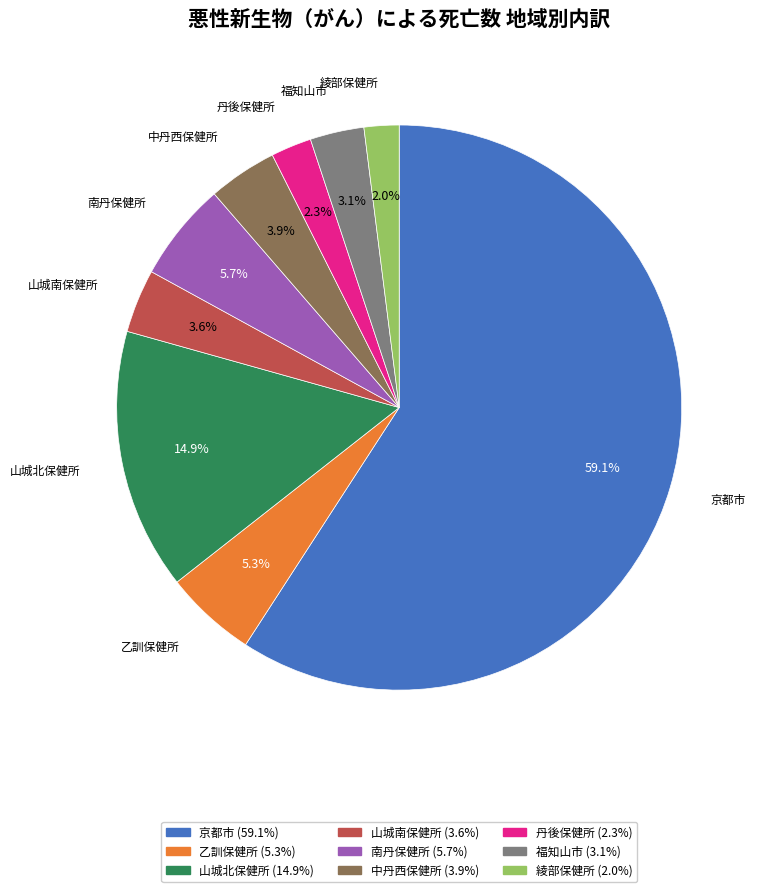

Is there a majority slice in this chart?

Yes